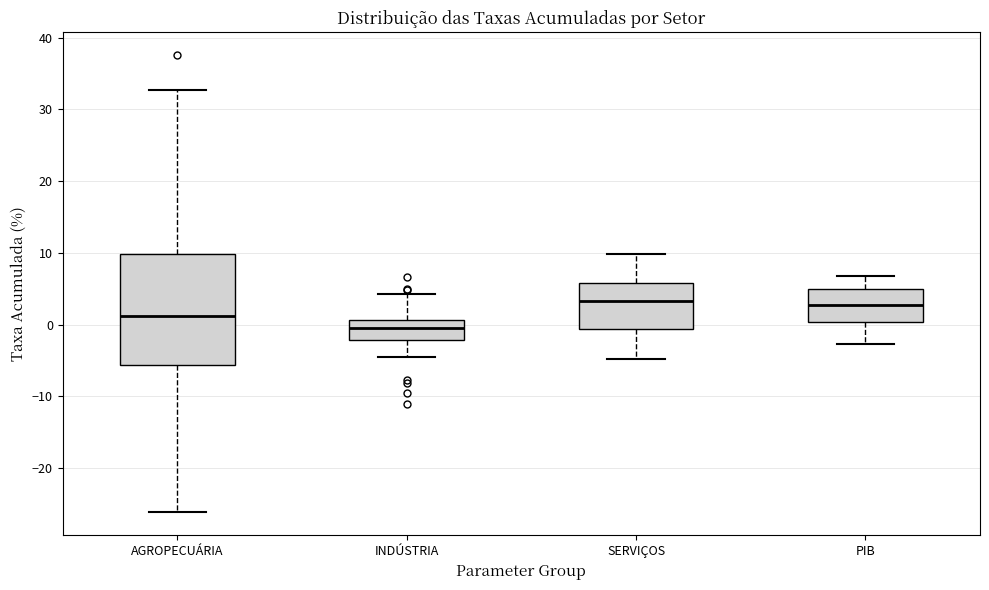

Reading left to right, transcribe this box plot: for each box, give where its median line is, the range the box spans, and where its two whiskers end, as read against the y-axis. The values are not printed on the chart, so give them approximately, as read against the axis.

AGROPECUÁRIA: median 1, box -6 to 10, whiskers -26 to 33
INDÚSTRIA: median 0, box -2 to 1, whiskers -5 to 4
SERVIÇOS: median 3, box -1 to 6, whiskers -5 to 10
PIB: median 3, box 0 to 5, whiskers -3 to 7